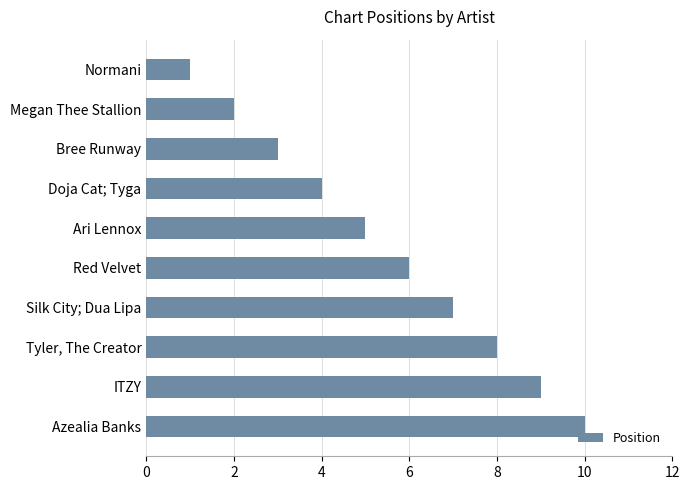

Which has a higher value, Silk City; Dua Lipa or Doja Cat; Tyga?

Silk City; Dua Lipa